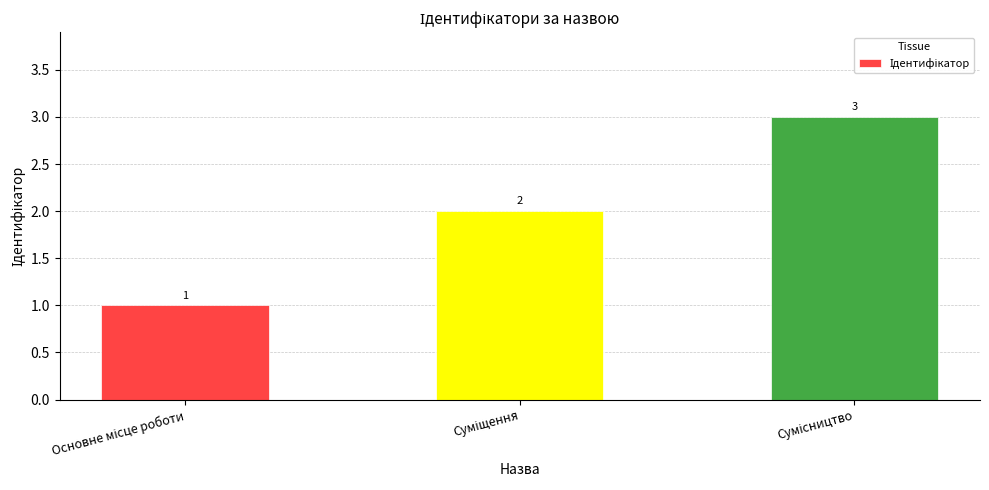

What is the value of the 1st bar from the left?

1